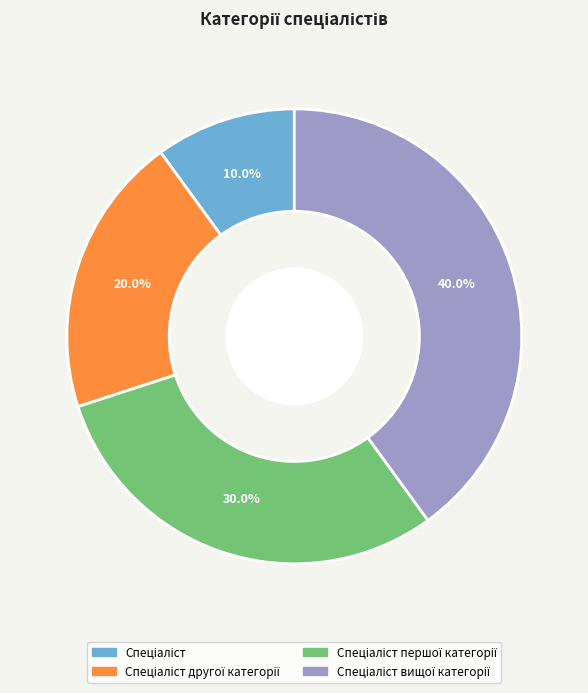

Is there a majority slice in this chart?

No